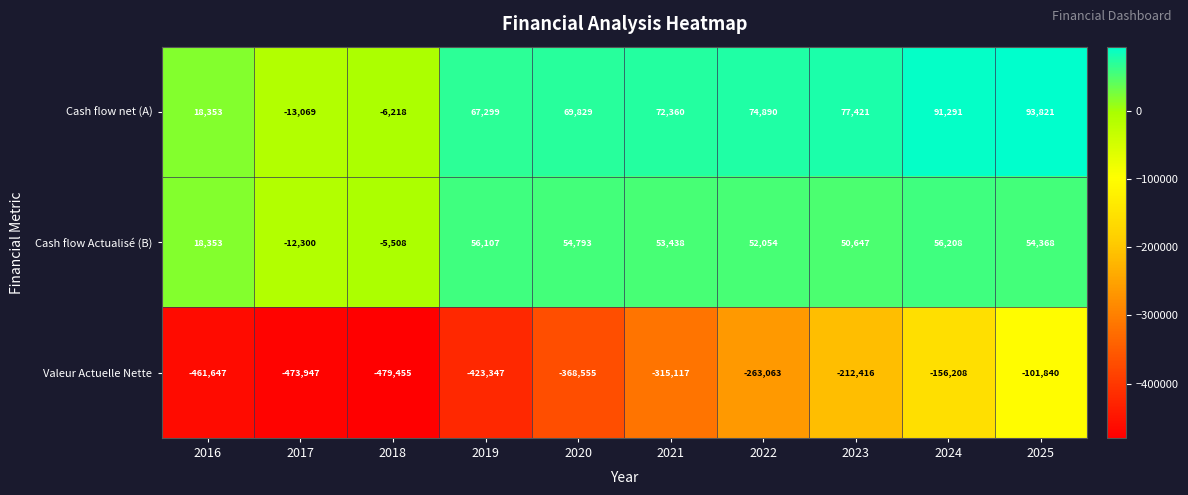

Where is Valeur Actuelle Nette nearest to the value -290647?

2021